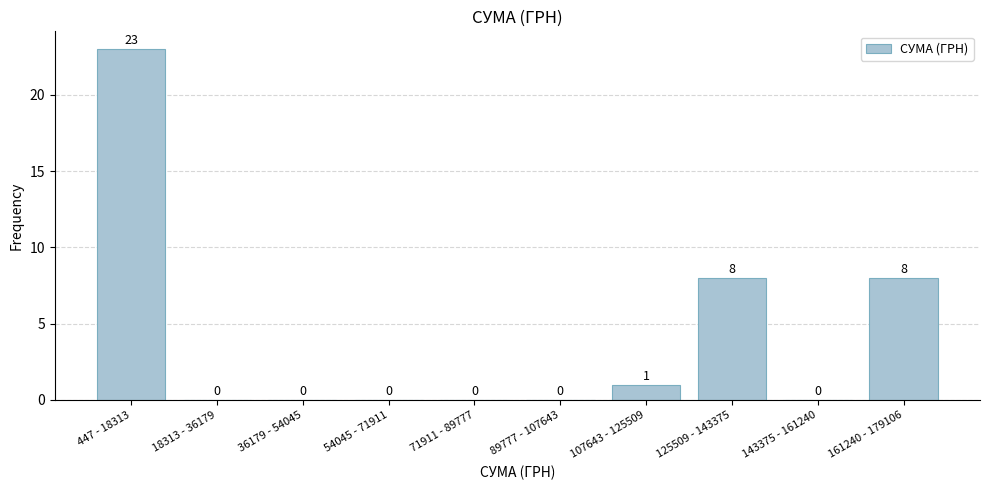

Reading left to right, what are all the values shown in this chart?

447 - 18313=23	18313 - 36179=0	36179 - 54045=0	54045 - 71911=0	71911 - 89777=0	89777 - 107643=0	107643 - 125509=1	125509 - 143375=8	143375 - 161240=0	161240 - 179106=8